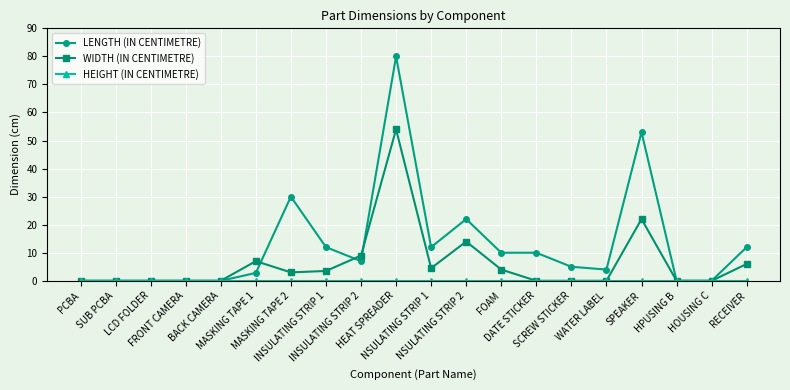

What is the average value of the LENGTH (IN CENTIMETRE) series?

13.0